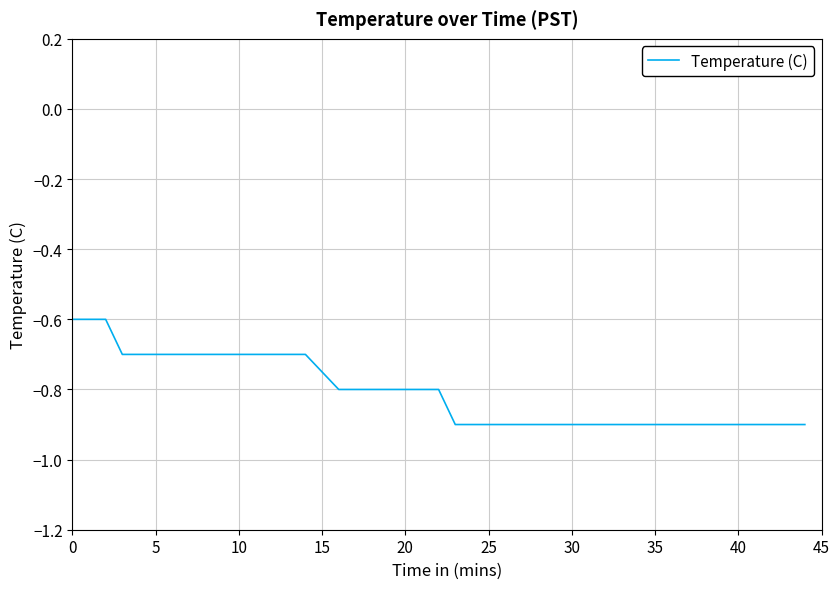

What is the minimum value shown in the chart?

-0.9